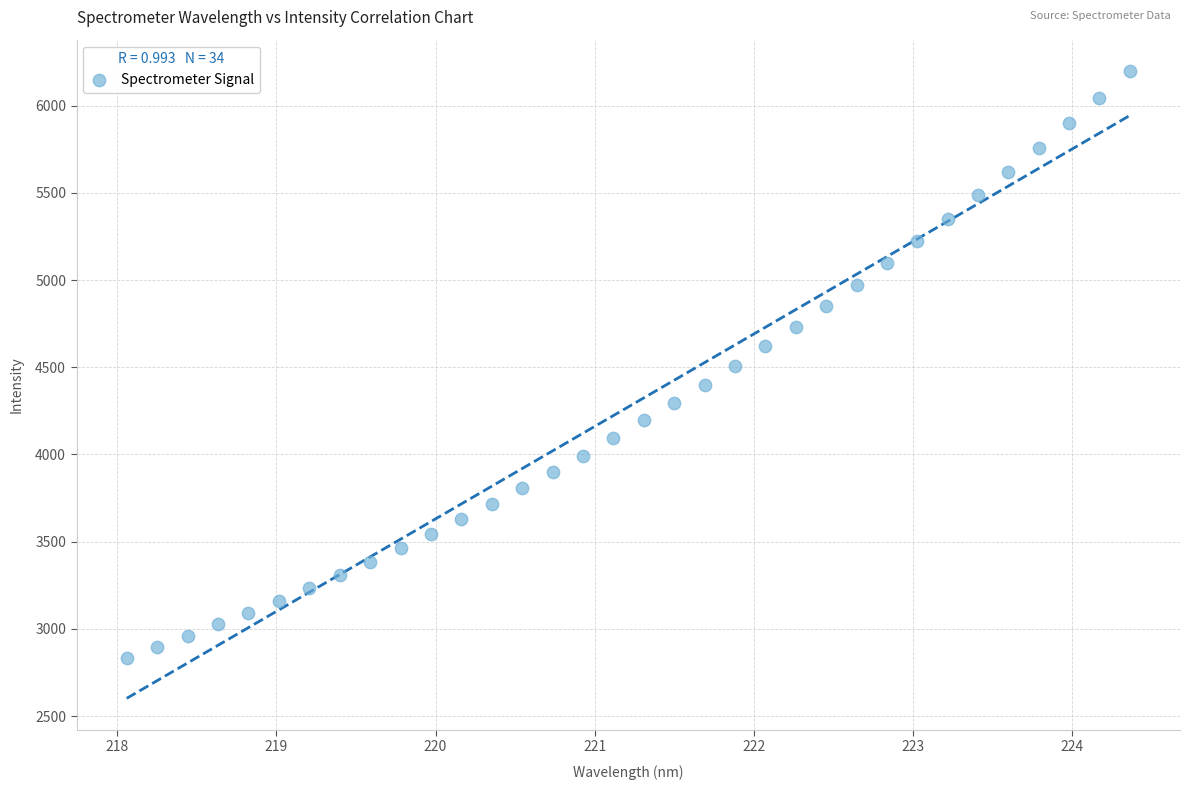

What is the range of Y values (max minus min)?

3362.9